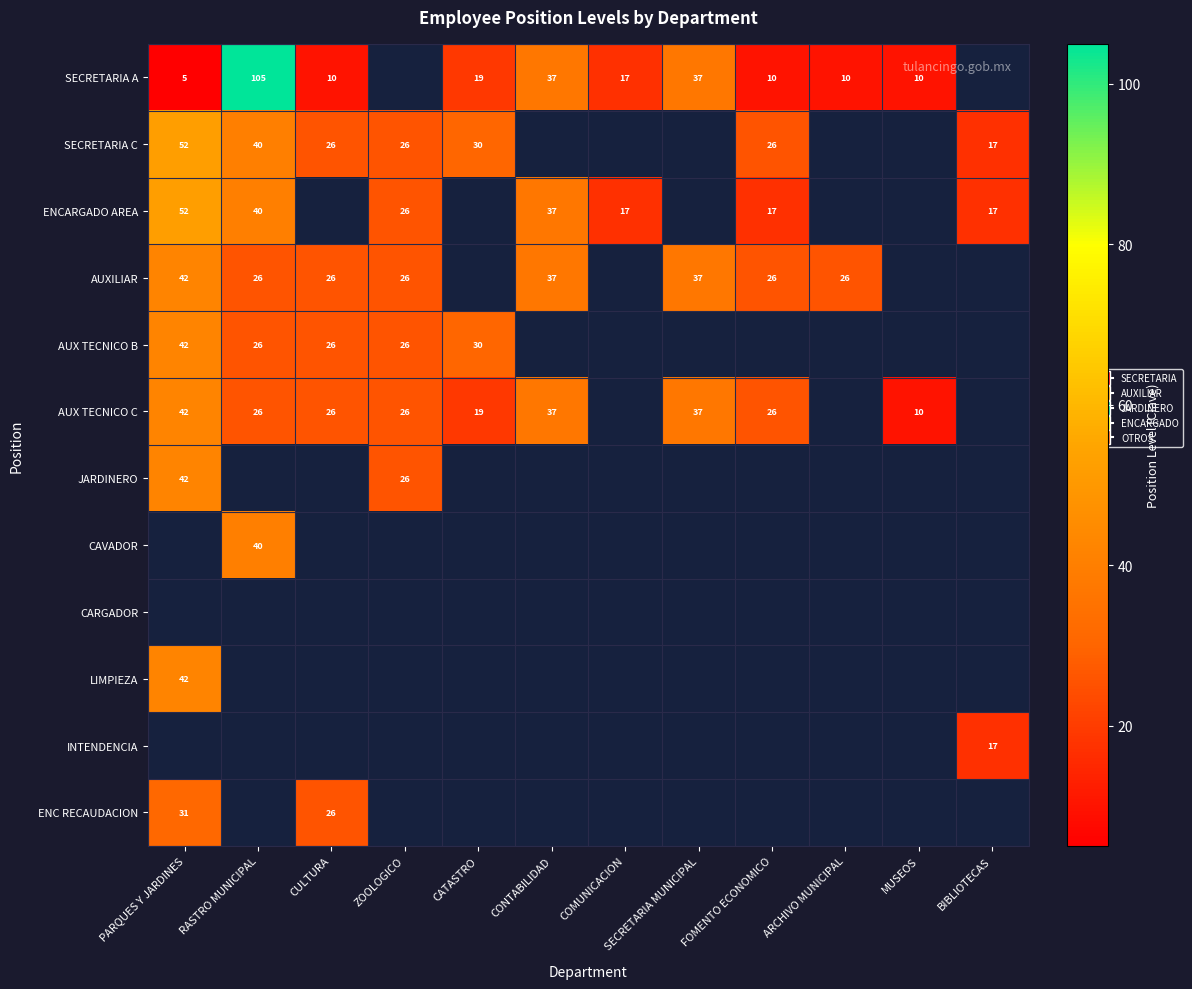

What is the sum of the AUXILIAR values at ZOOLOGICO and SECRETARIA MUNICIPAL?

63